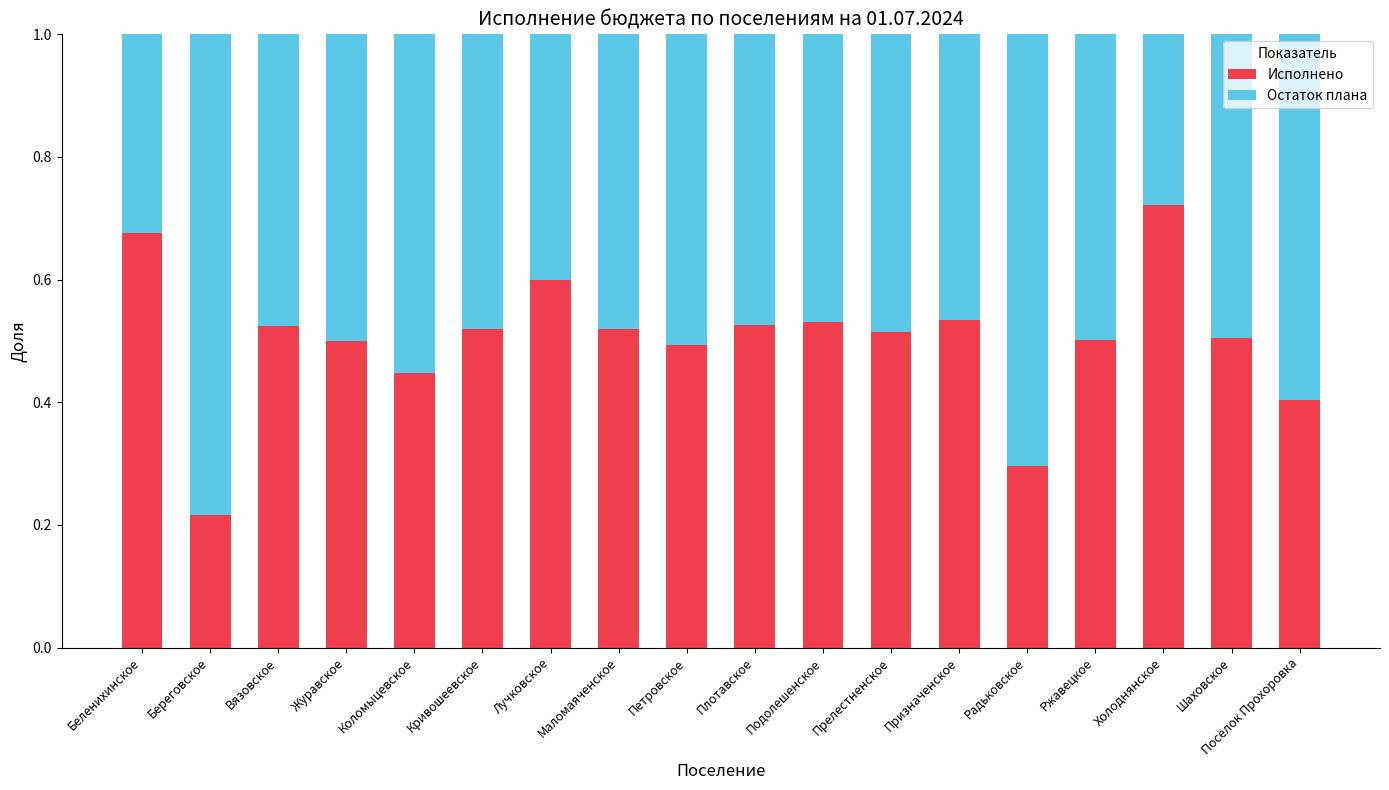

What is the sum of the Исполнено values at Холоднянское and Кривошеевское?

1.2